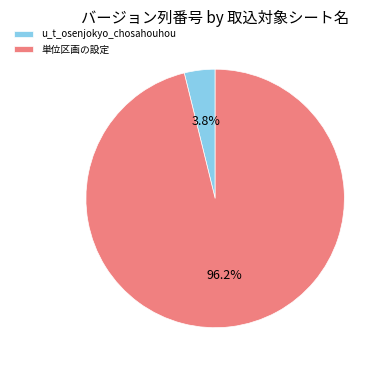

Count the number of slices in the pie.

2